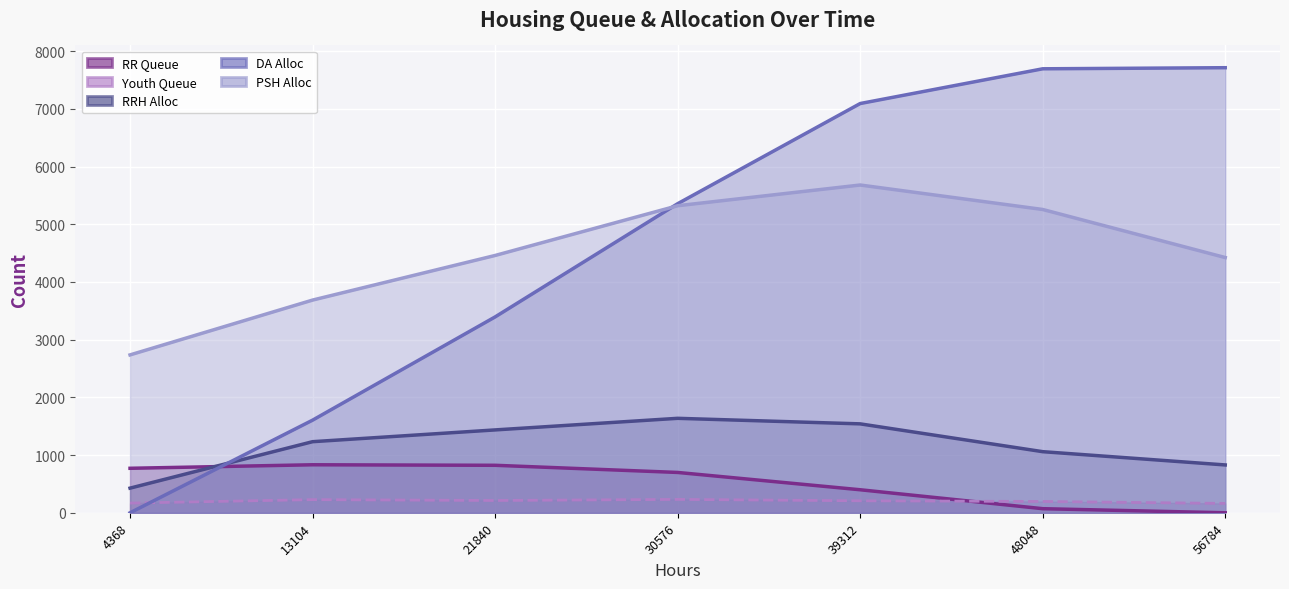

What is the difference between the second highest and second lowest values in the DA_Alloc series?

6089